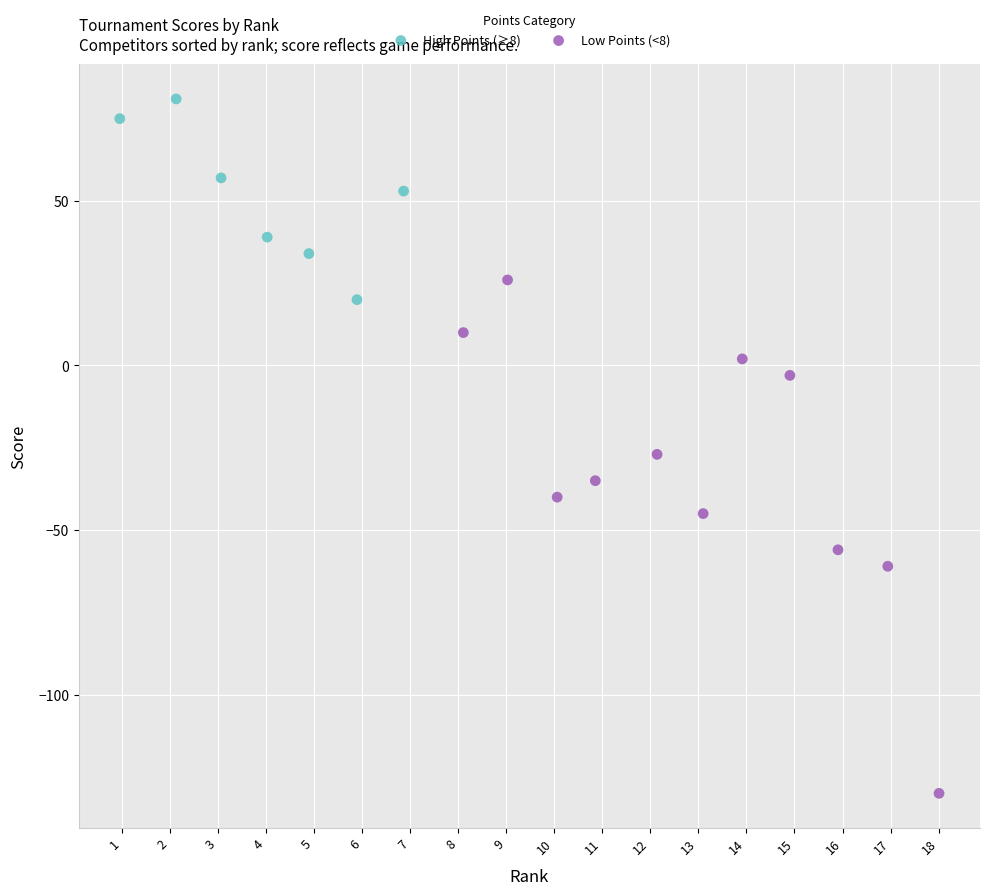

Which series reaches the minimum Y coordinate?

Low Points (<8)